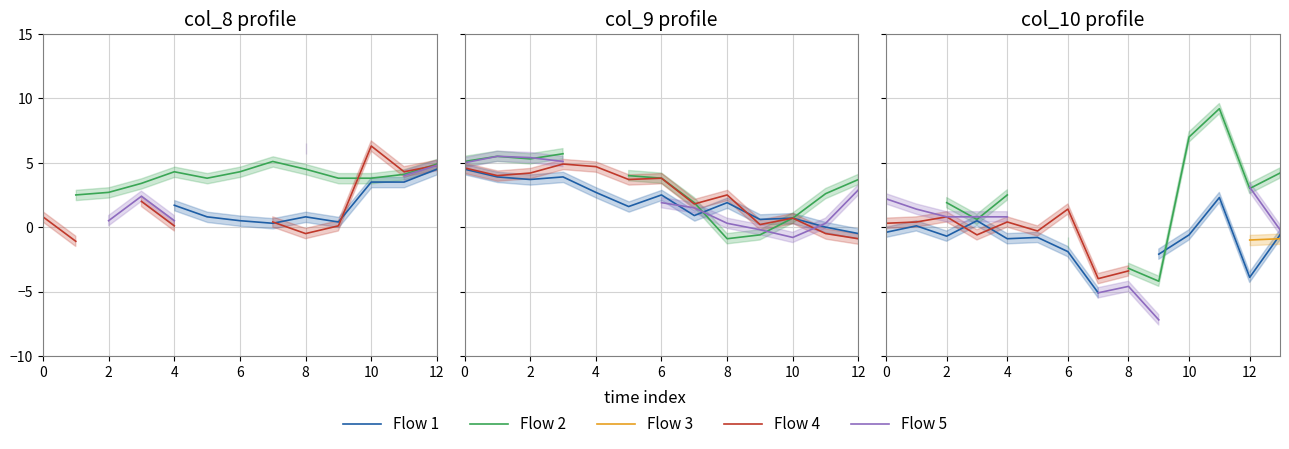

How many times do Flow 2 and Flow 5 cross each other?

3